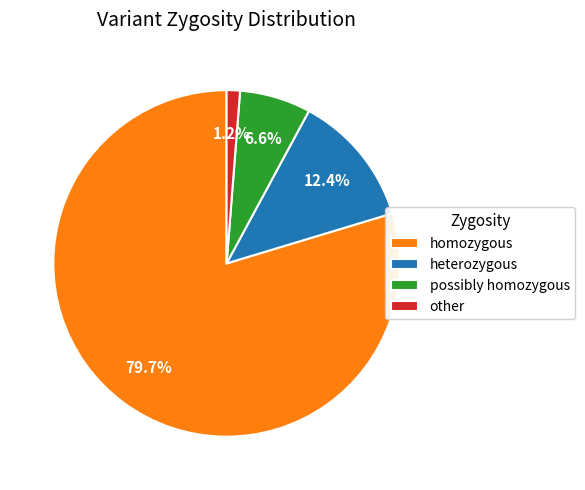

Is it true that homozygous is 80% of the pie?

True